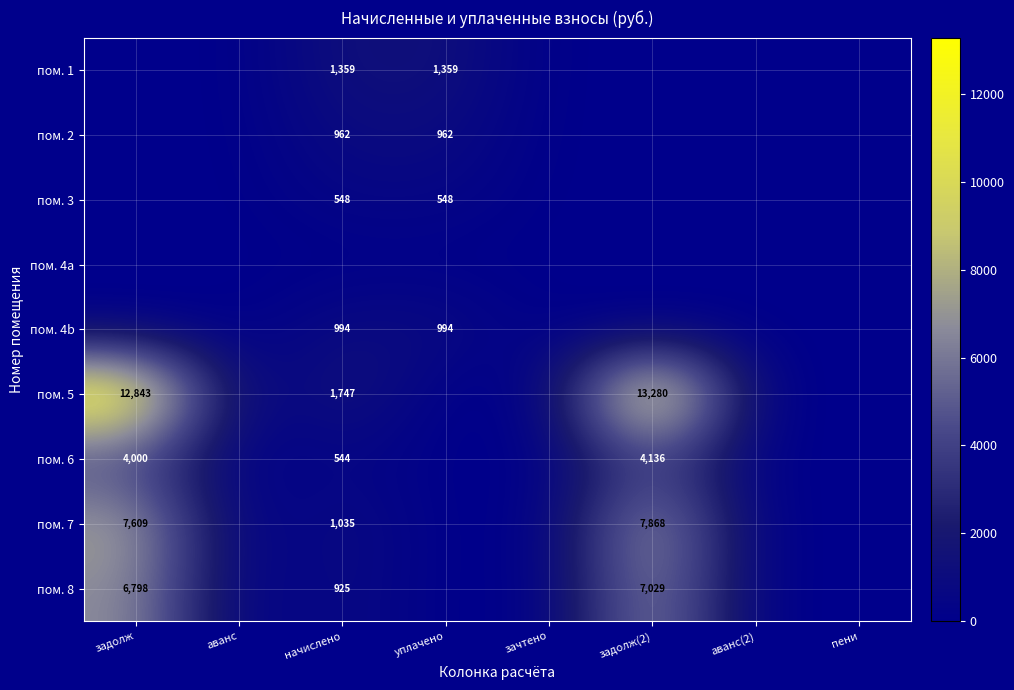

The value of пом. 8 at начислено is 1491. True or false?

False